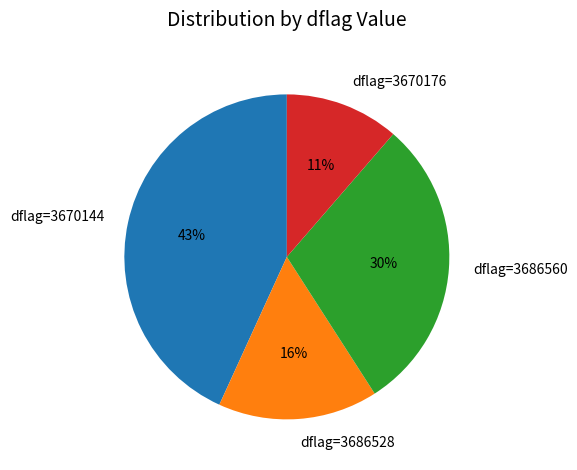

Is there a majority slice in this chart?

No